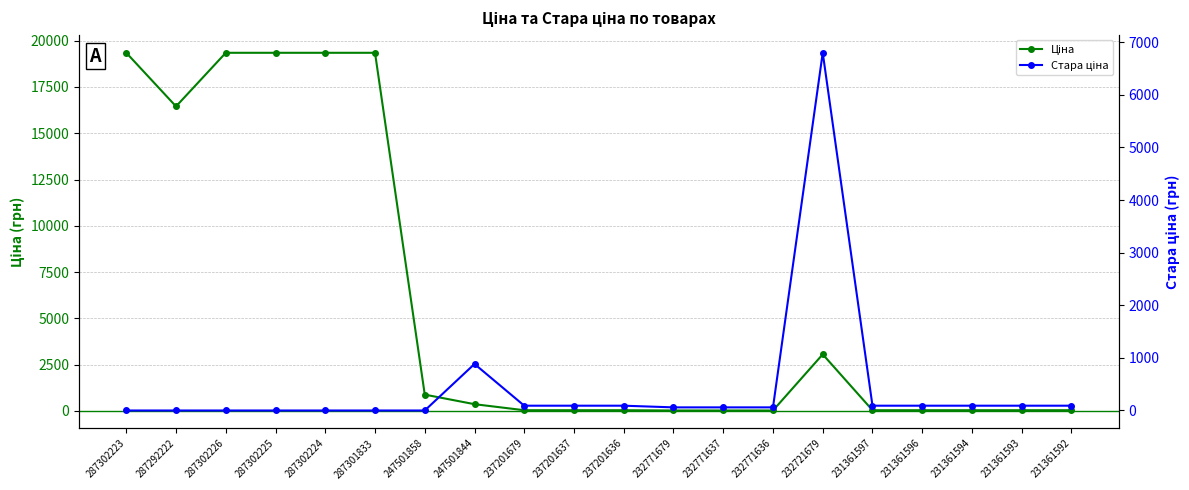

Reading left to right, transcribe all the data shown in this chart.

Ціна: 287302223=19343.1	287292222=16448.2	287302226=19343.1	287302225=19343.1	287302224=19343.1	287301833=19343.1	247501858=884.2	247501844=367.6	237201679=41.1	237201637=41.1	237201636=41.1	232771679=26.7	232771637=26.7	232771636=26.7	232721679=3059.7	231361597=41.1	231361596=41.1	231361594=41.1	231361593=41.1	231361592=41.1
Стара ціна: 287302223=0.0	287292222=0.0	287302226=0.0	287302225=0.0	287302224=0.0	287301833=0.0	247501858=0.0	247501844=884.2	237201679=91.3	237201637=91.3	237201636=91.3	232771679=59.4	232771637=59.4	232771636=59.4	232721679=6799.2	231361597=91.3	231361596=91.3	231361594=91.3	231361593=91.3	231361592=91.3